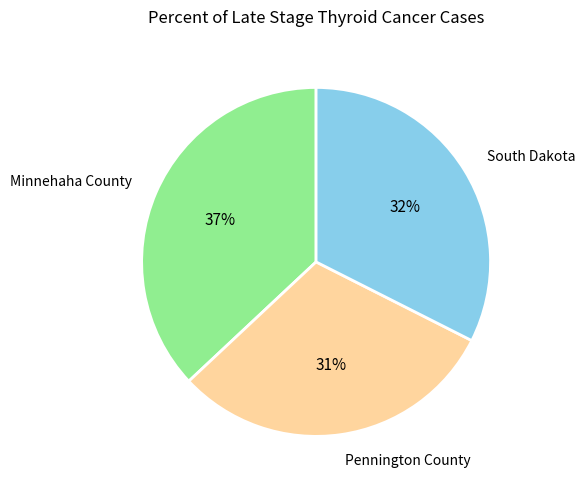

Approximately how many times larger is the value at South Dakota compared to Minnehaha County?

0.9